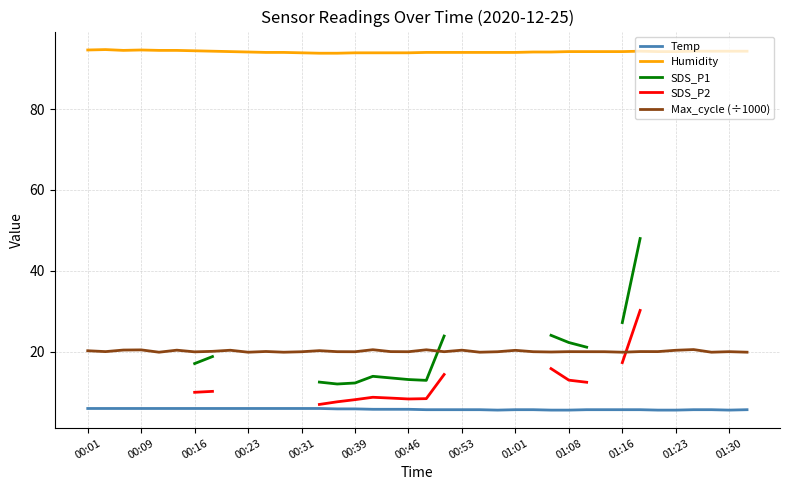

The value of Temp at 00:31 is 9.7. True or false?

False